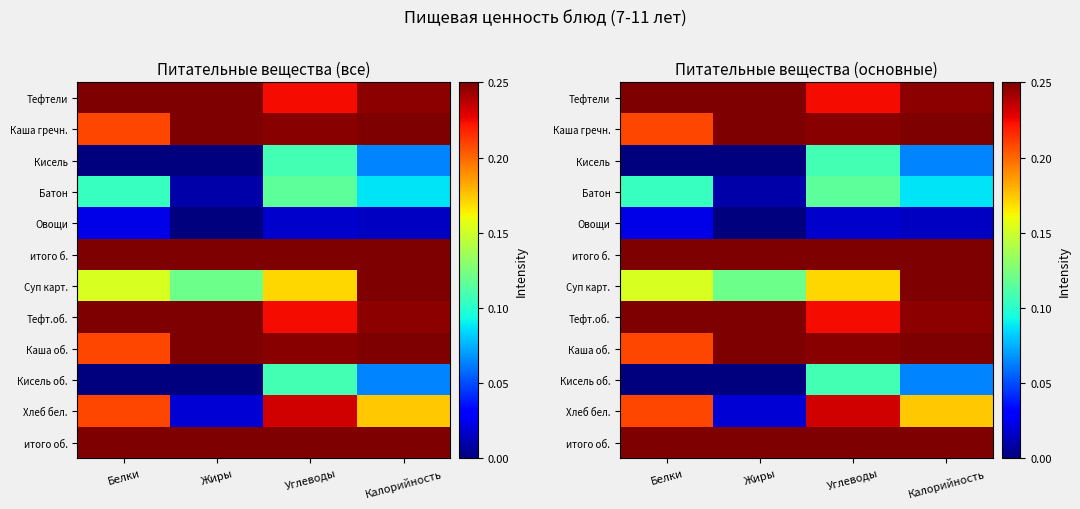

What is the total value across all series at Углеводы?

3.4